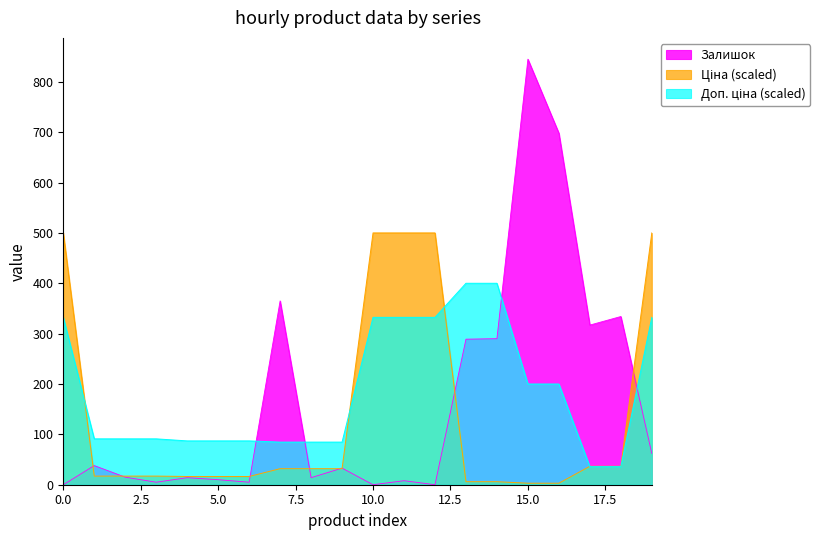

True or false: Ціна has more than 1 interior local peaks.

False